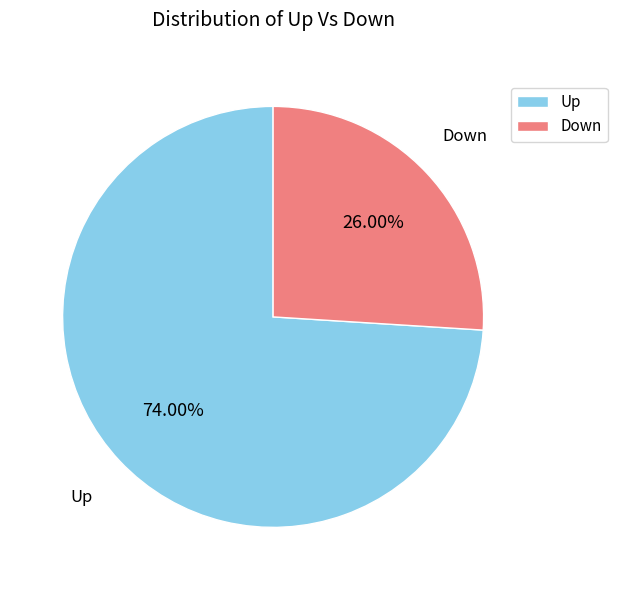

Rank the categories by value from lowest to highest.

Down, Up